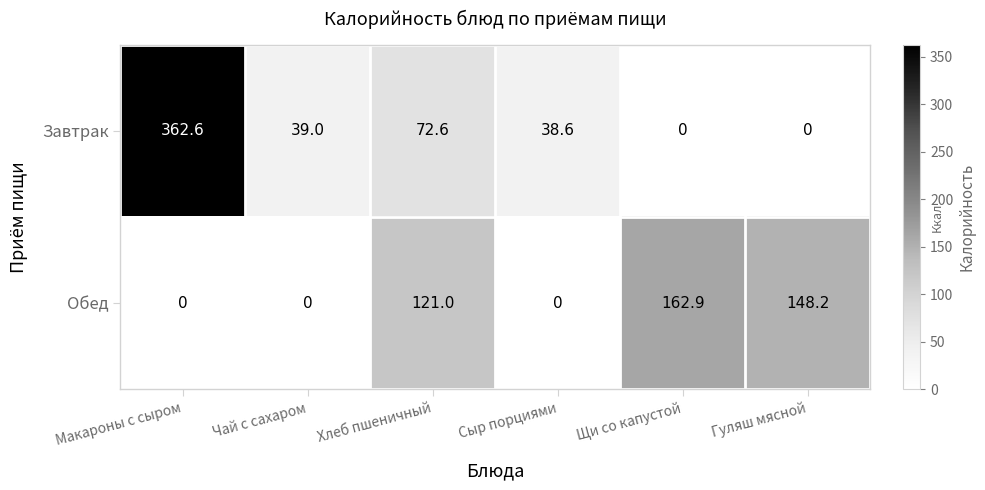

Which category has the highest value across all series?

Макароны с сыром